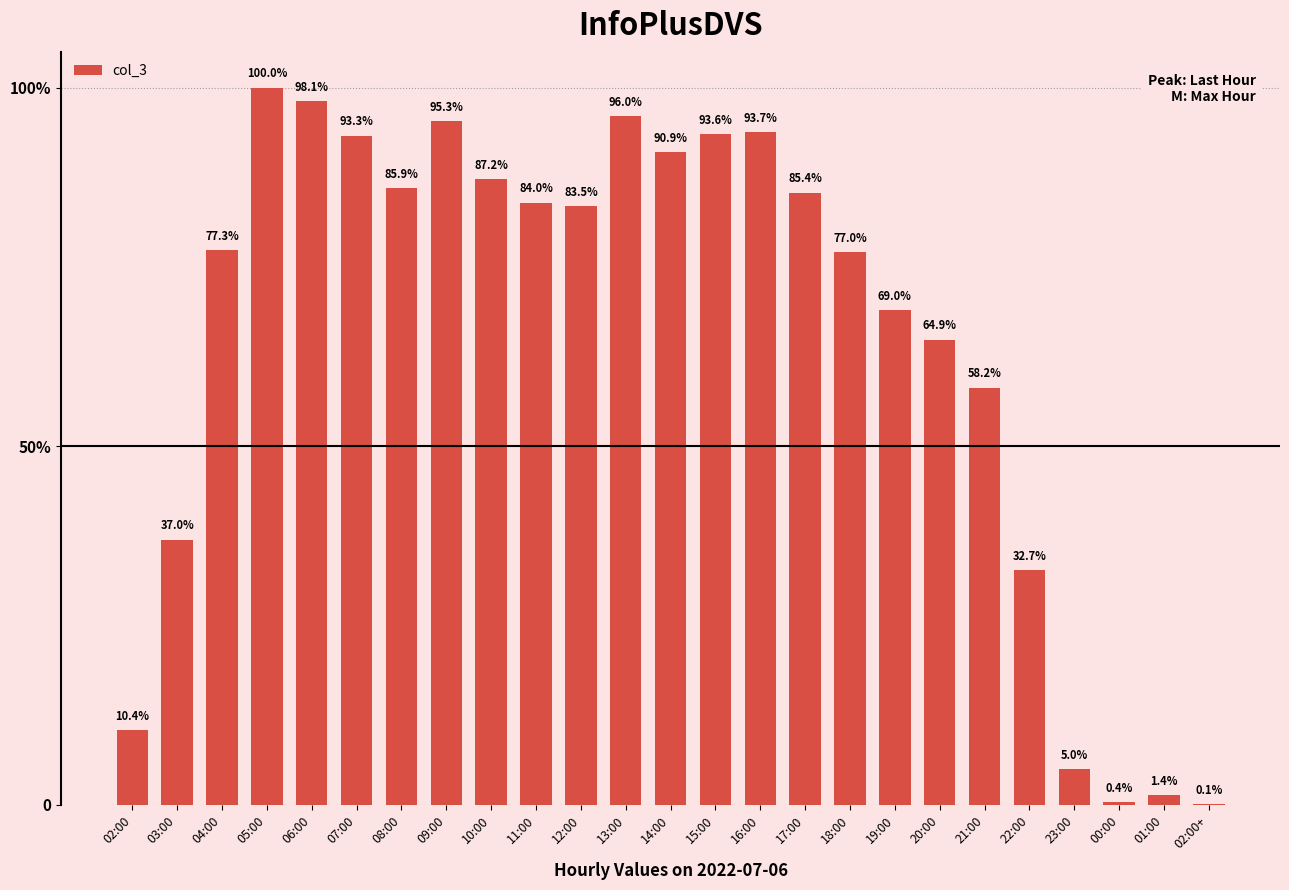

Reading right to left, list all the values displayed in this chart.

13	265	70	955	6305	11220	12512	13305	14861	16465	18081	18047	17542	18516	16101	16194	16826	18382	16577	17996	18921	19288	14916	7132	2010